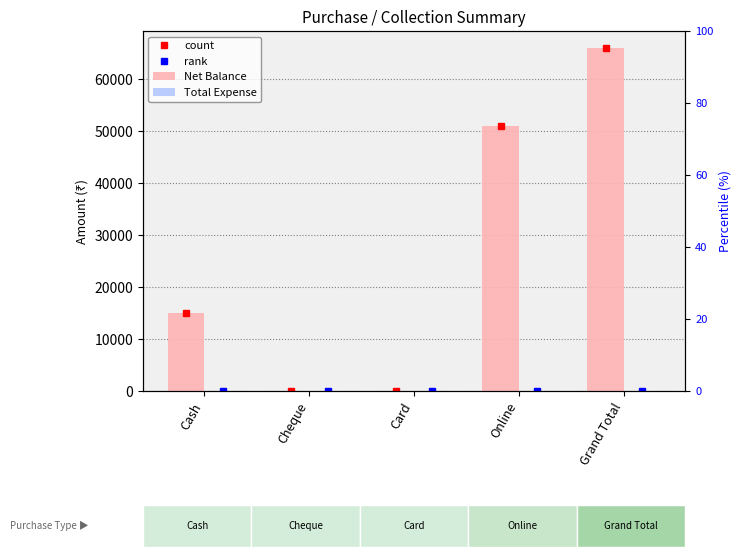

How many bars are there in total?

10